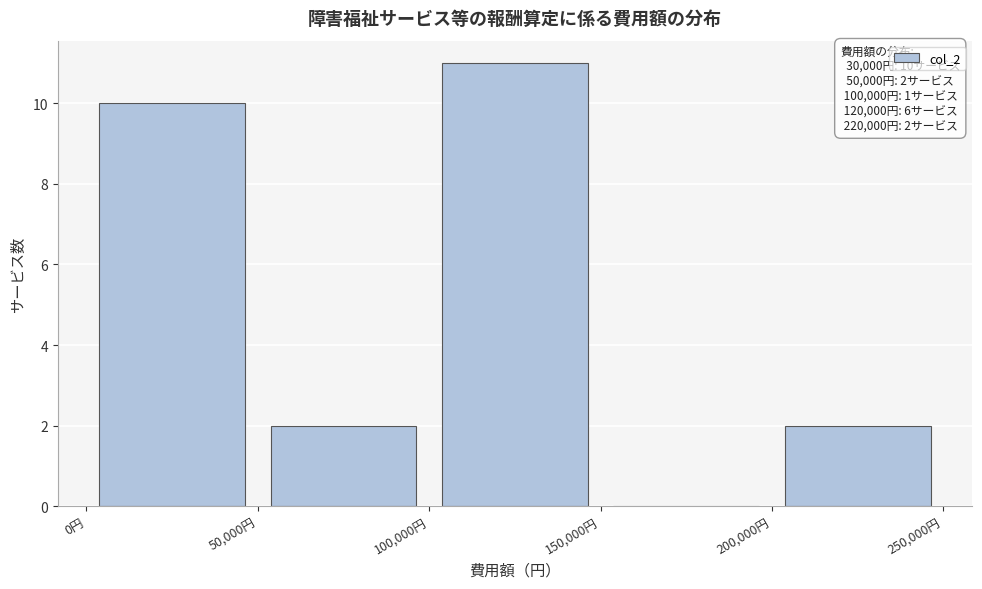

Over which range of the x-axis is the bar tallest?

100000 to 150000